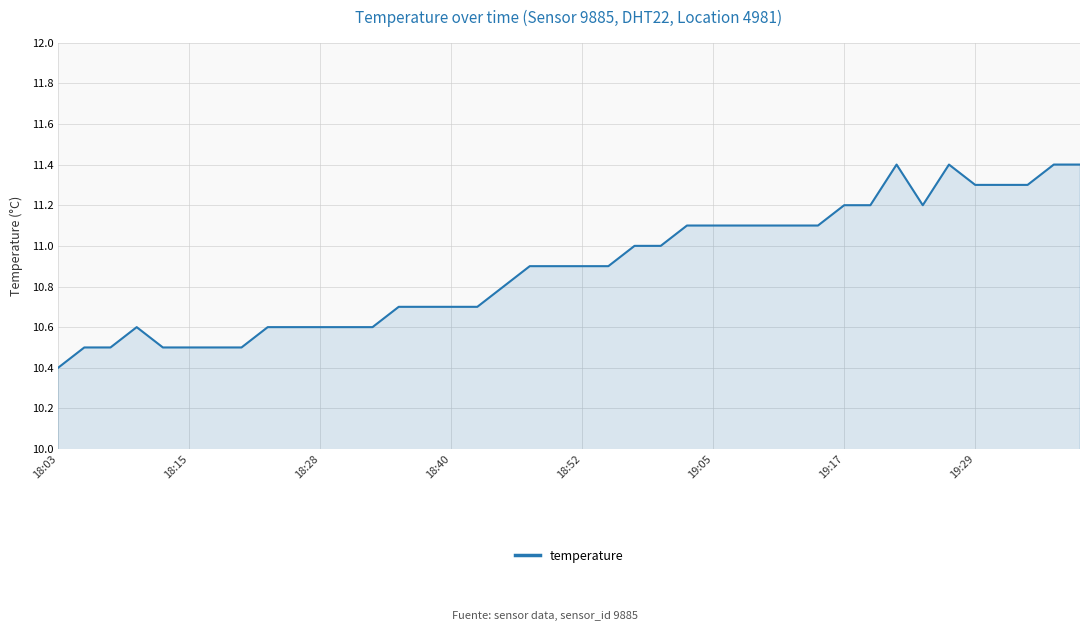

Does the chart have visible grid lines?

Yes